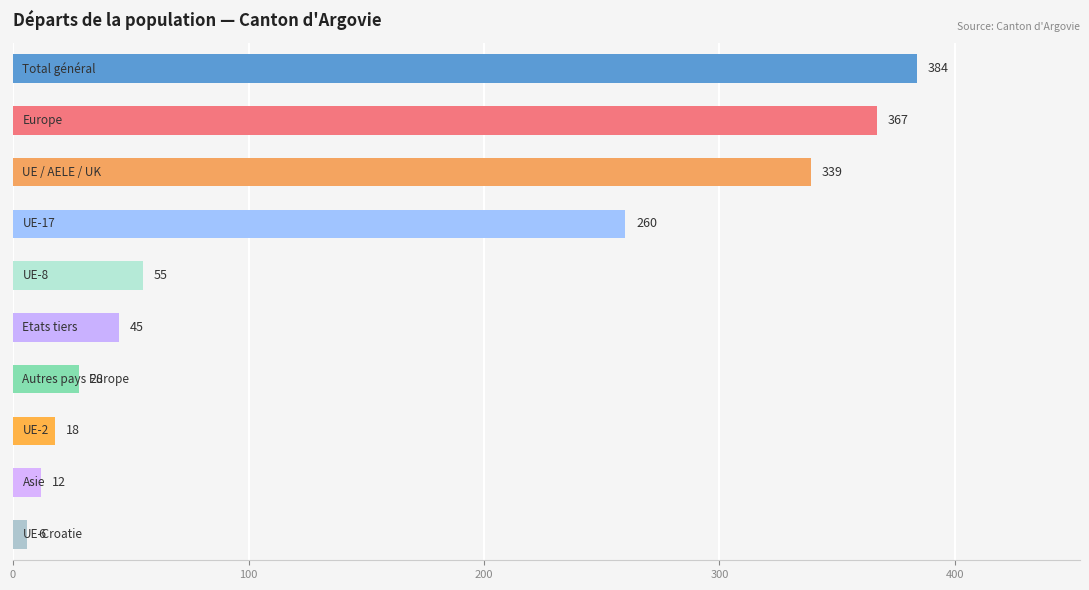

What is the greatest value displayed?

384